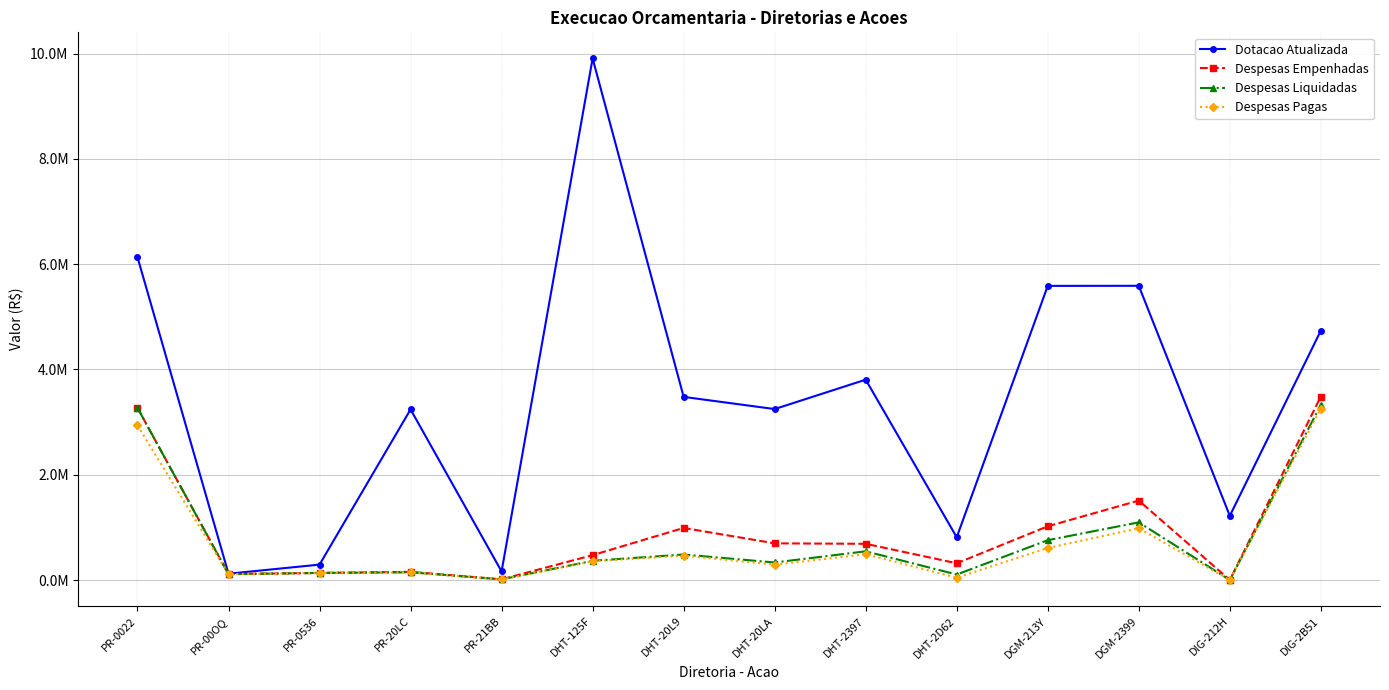

At DIG-212H, list the series in order from largest to smallest.

Dotacao Atualizada, Despesas Empenhadas, Despesas Liquidadas, Despesas Pagas